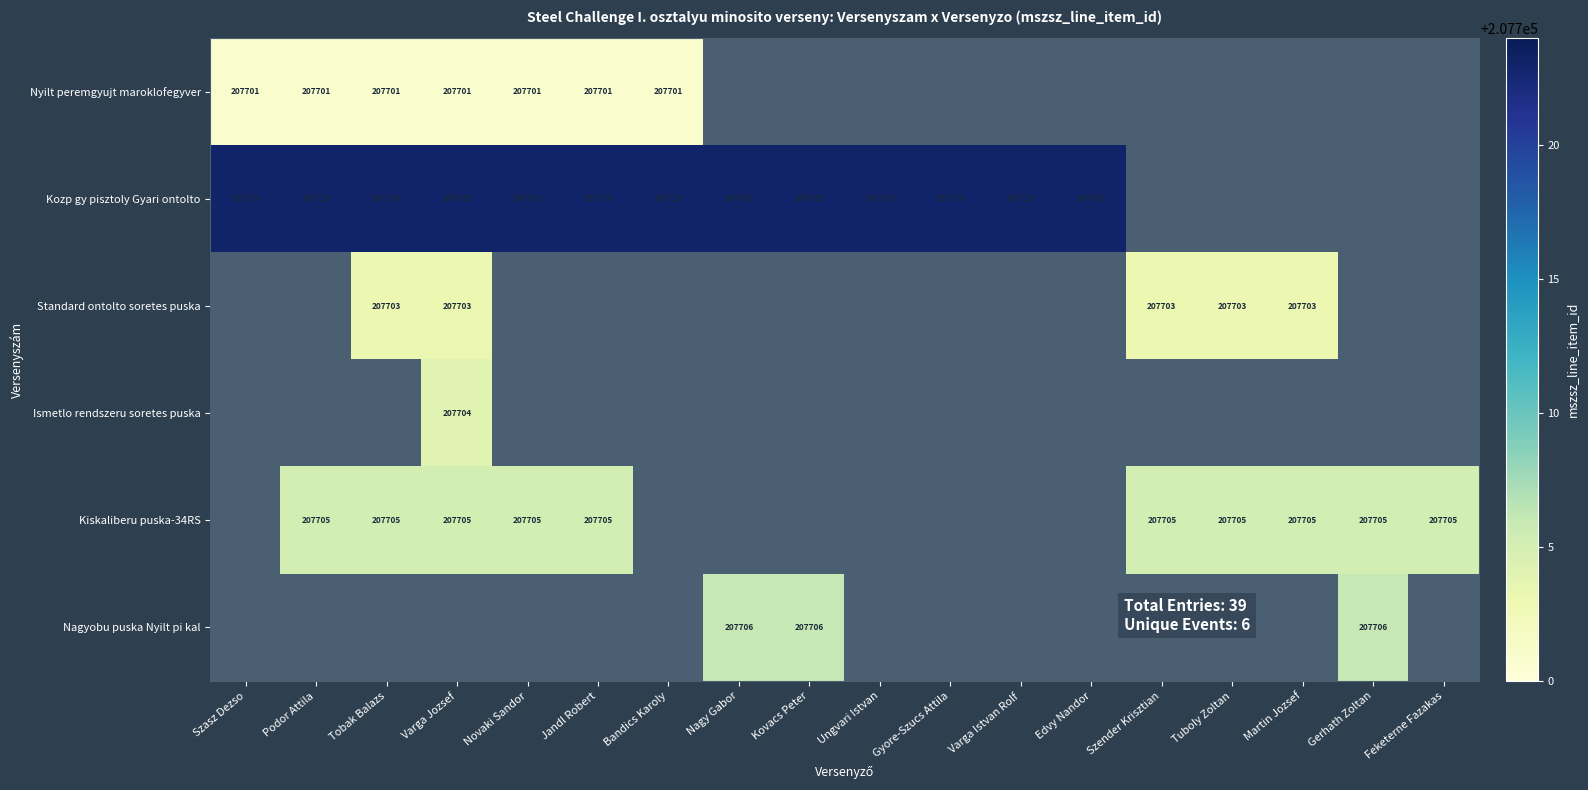

Count the number of data series in this chart.

6